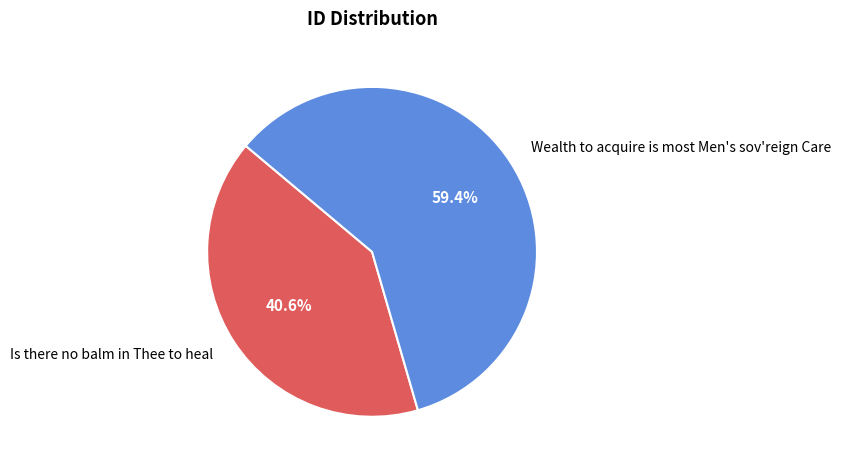

To the nearest percent, what is the combined percentage of Wealth to acquire is most Men's sov'reign Care and Is there no balm in Thee to heal?

100%